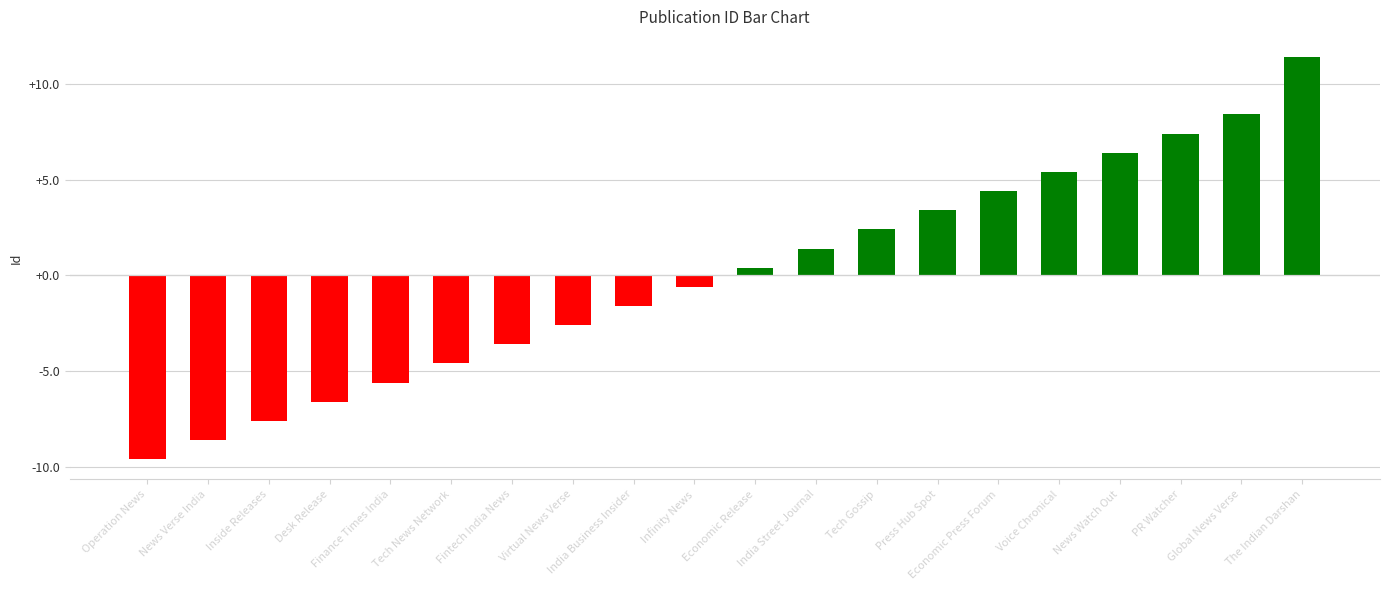

The chart shows a value of 4.4 at Economic Press Forum. True or false?

True